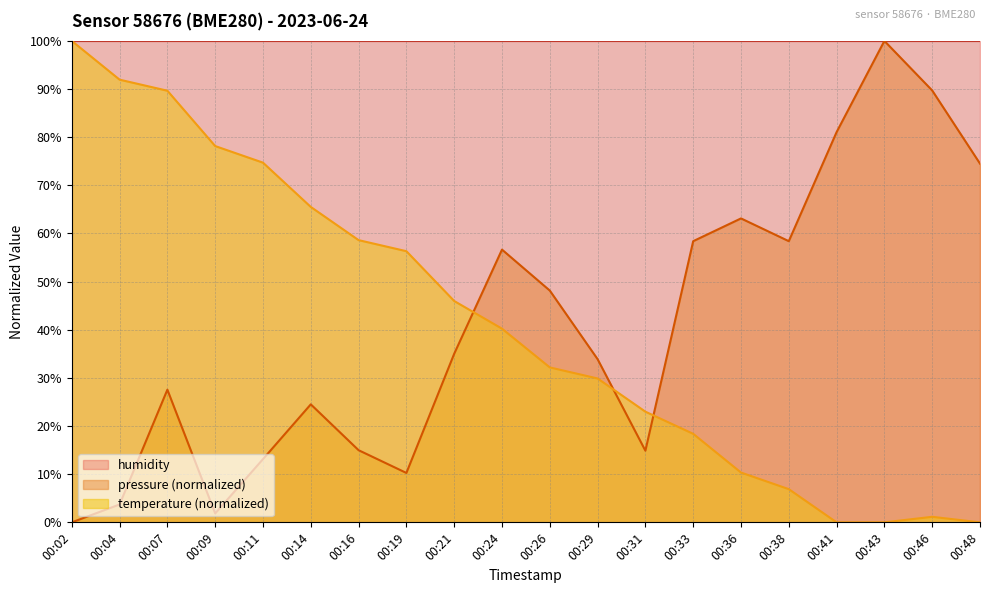

The value of temperature at 00:09 is 33.6. True or false?

False